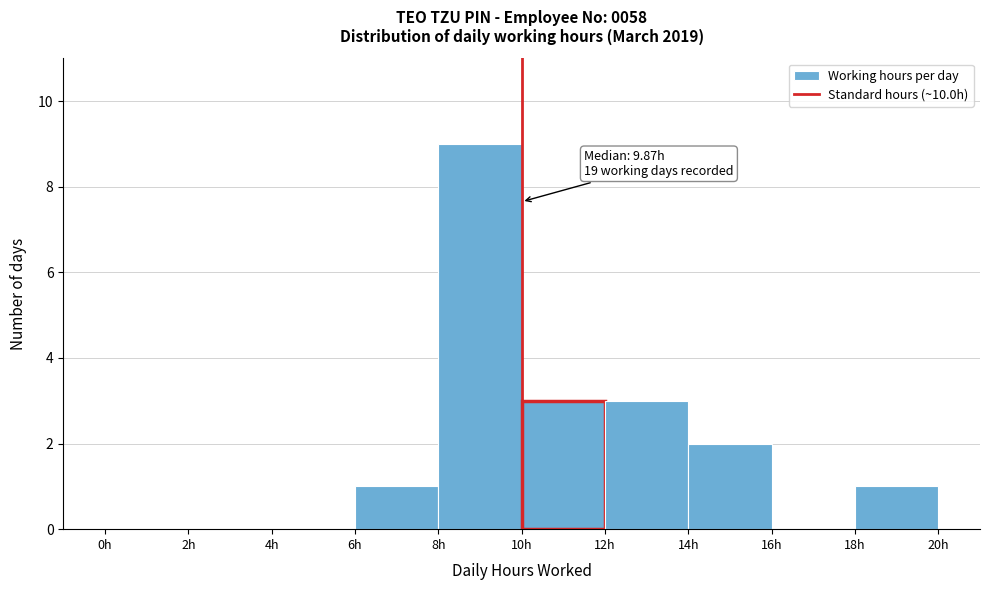

Which range on the x-axis has the tallest bar?

8 to 10